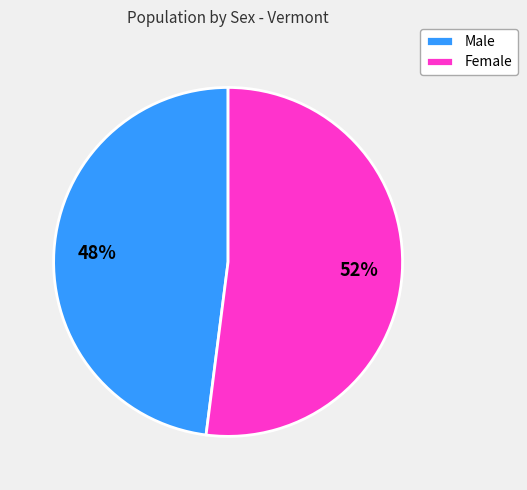

Combined, do Male and Female account for over 50%?

Yes